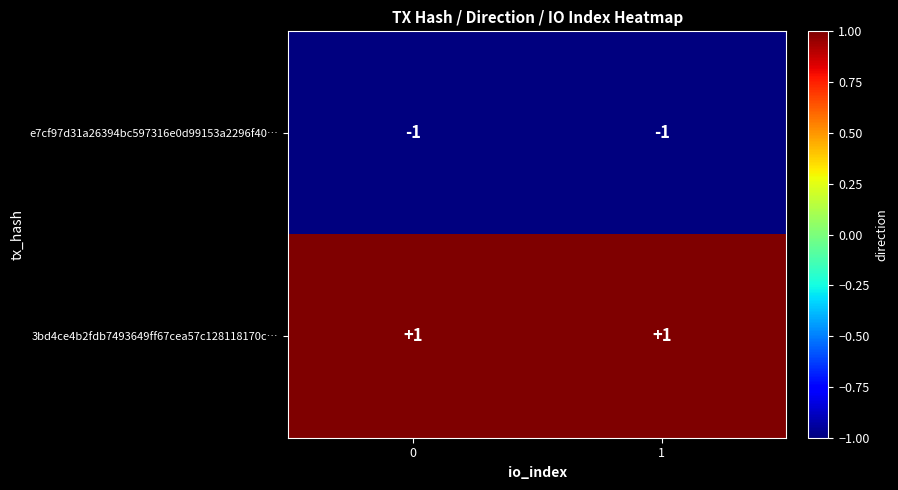

Reading right to left, transcribe all the data shown in this chart.

e7cf97d31a26394bc597316e0d99153a2296f40…: 1=-1	0=-1
3bd4ce4b2fdb7493649ff67cea57c128118170c…: 1=1	0=1